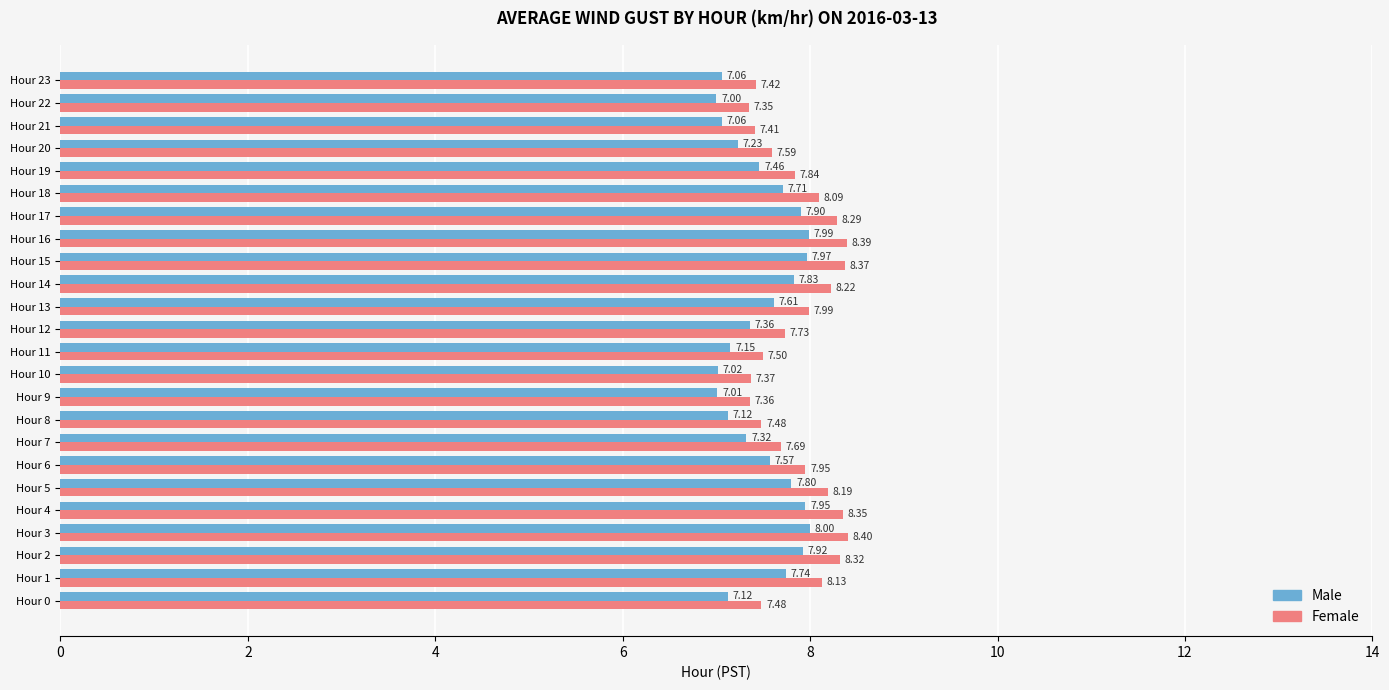

What are all the series names shown in the legend?

Male, Female